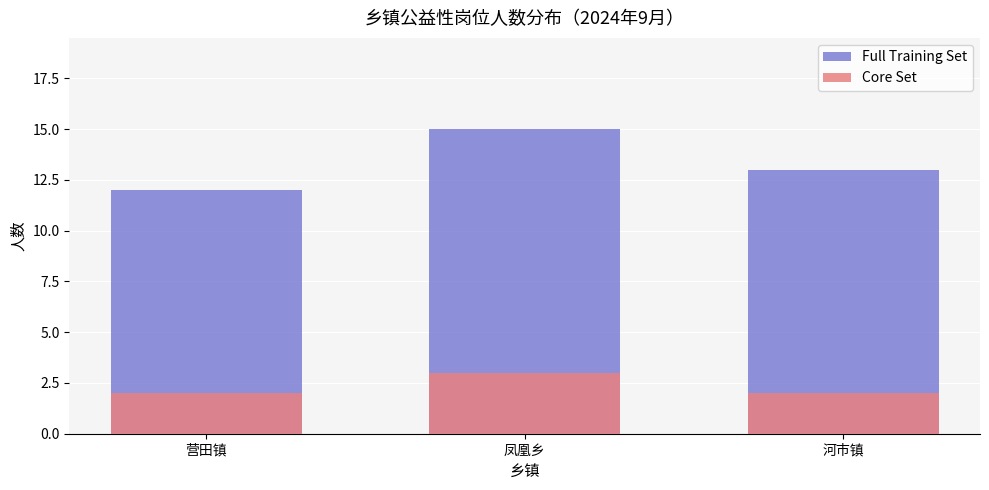

Is it true that Full Training Set equals 8 at 凤凰乡?

False